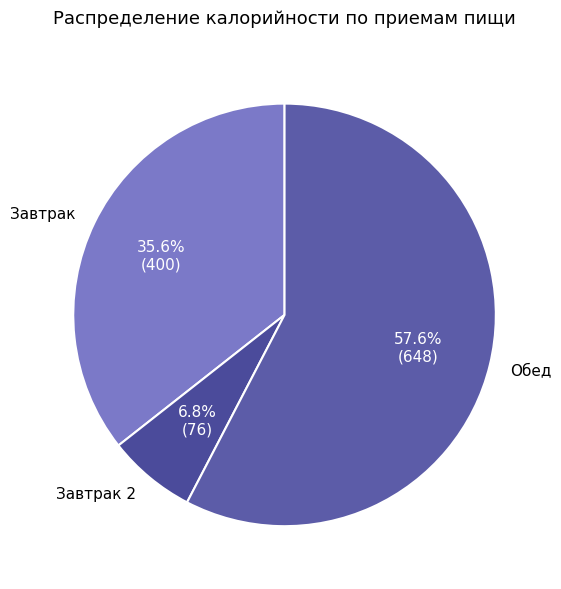

Does Обед account for over 50% of the chart?

Yes